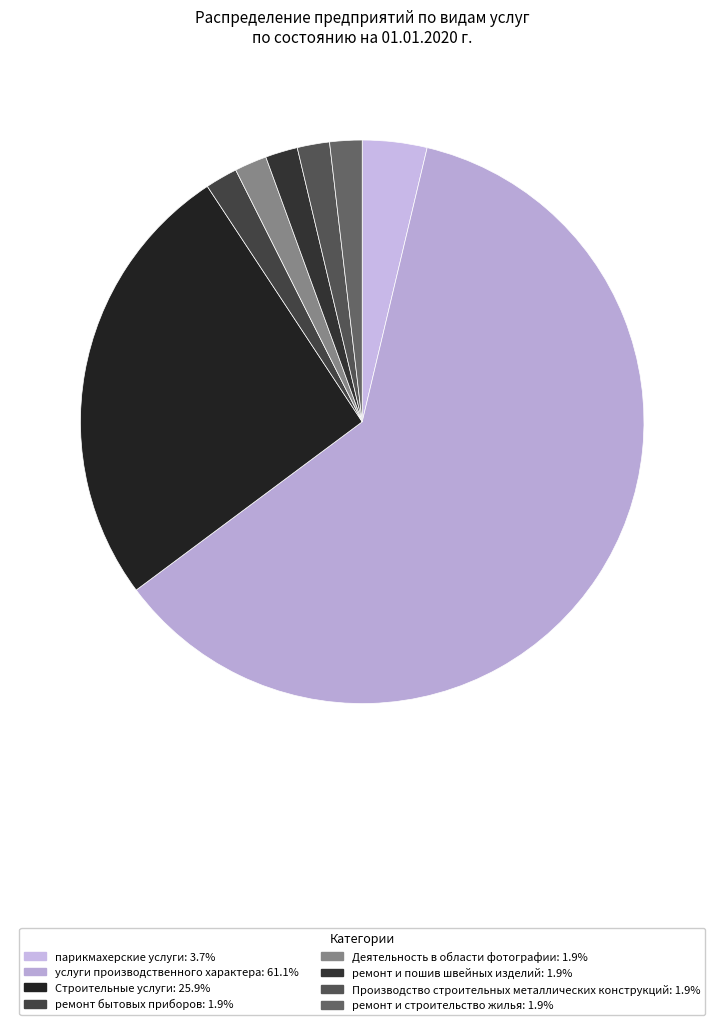

How many segments does this pie chart have?

8